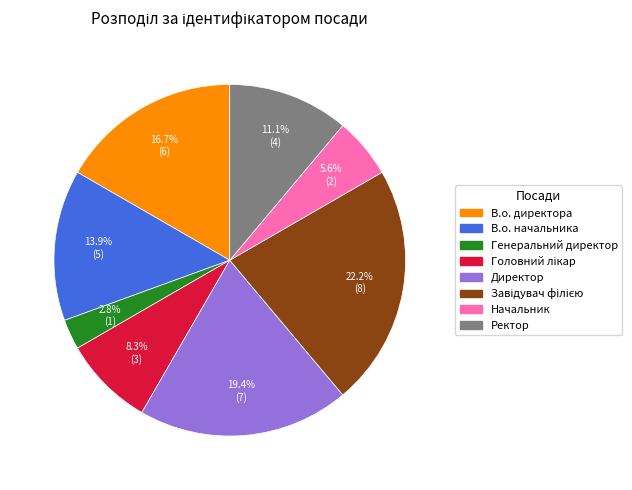

Which slice is the smallest?

Генеральний директор